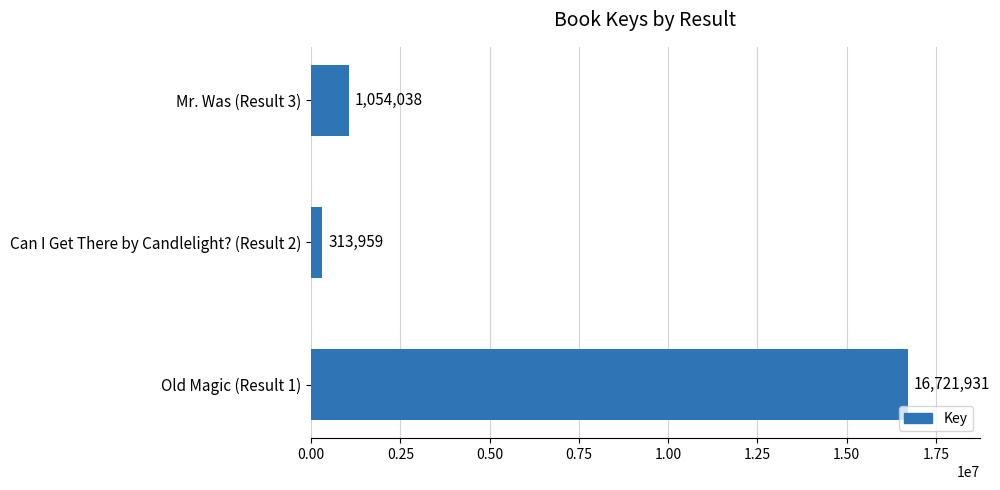

What is the change in value from Can I Get There by Candlelight? (Result 2) to Mr. Was (Result 3)?

+740079